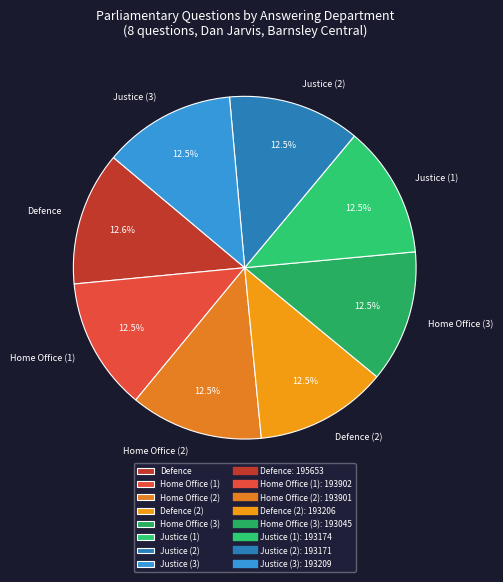

How much of the chart is everything except Justice (2)?

87.5%